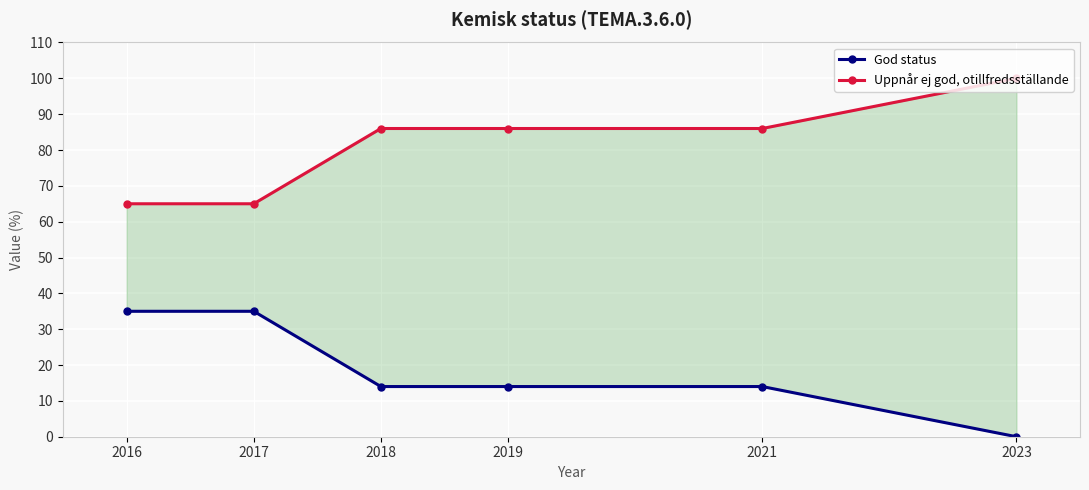

List the labels in order of God status value, largest first.

2016, 2017, 2018, 2019, 2021, 2023